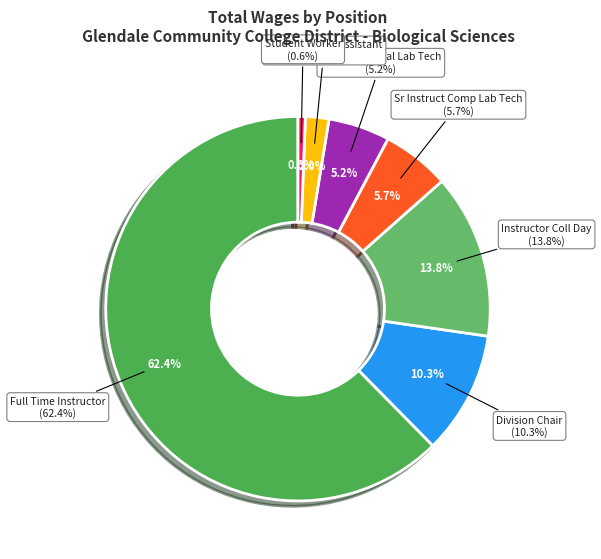

To the nearest percent, what is the difference between the Instructor Coll Day and Administrative Assistant slice percentages?

12%